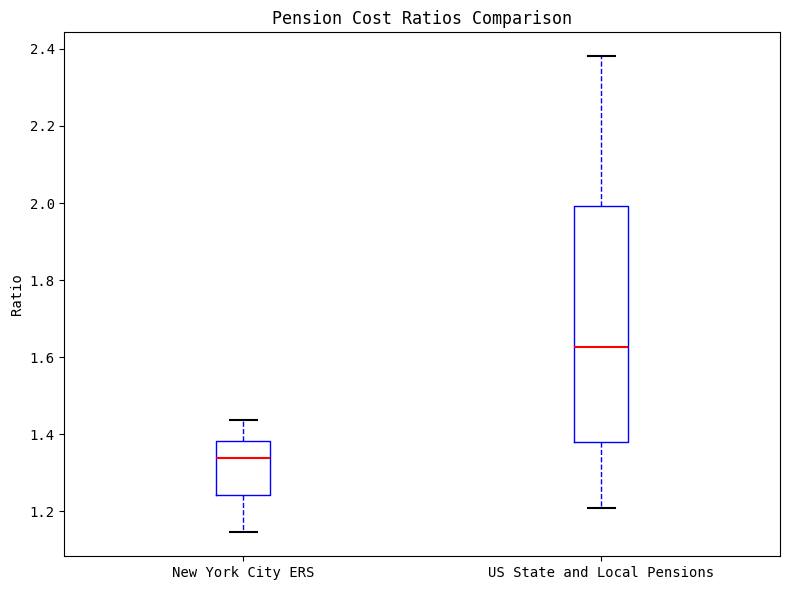

Reading left to right, transcribe this box plot: for each box, give where its median line is, the range the box spans, and where its two whiskers end, as read against the y-axis. The values are not printed on the chart, so give them approximately, as read against the axis.

New York City ERS: median 1.34, box 1.24 to 1.38, whiskers 1.14 to 1.44
US State and Local Pensions: median 1.62, box 1.38 to 2.00, whiskers 1.20 to 2.38